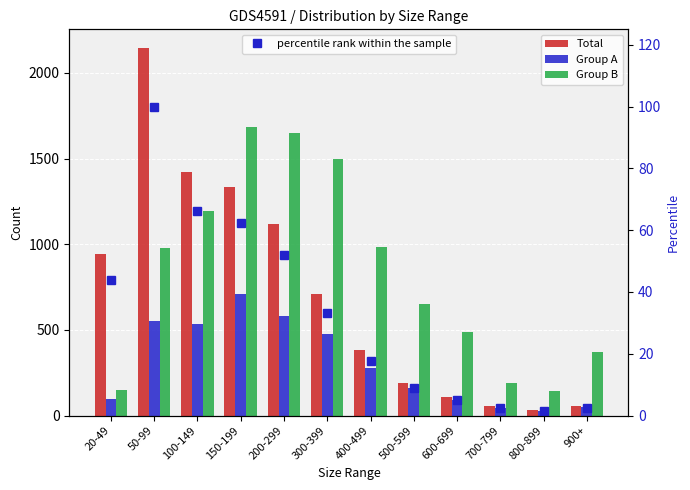

Reading left to right, what are all the values shown in this chart?

Total: 20-49=945.0	50-99=2147.0	100-149=1421.0	150-199=1336.0	200-299=1116.0	300-399=711.0	400-499=380.0	500-599=190.0	600-699=107.0	700-799=54.0	800-899=30.0	900+=56.0
Group A: 20-49=94.0	50-99=550.0	100-149=533.0	150-199=709.0	200-299=580.0	300-399=476.0	400-499=278.0	500-599=162.0	600-699=91.0	700-799=45.0	800-899=24.0	900+=50.0
Group B: 20-49=151.0	50-99=978.0	100-149=1194.0	150-199=1687.0	200-299=1652.0	300-399=1500.0	400-499=986.0	500-599=651.0	600-699=487.0	700-799=193.0	800-899=143.0	900+=373.0
percentile rank within the sample: 20-49=44.0	50-99=100.0	100-149=66.2	150-199=62.2	200-299=52.0	300-399=33.1	400-499=17.7	500-599=8.8	600-699=5.0	700-799=2.5	800-899=1.4	900+=2.6